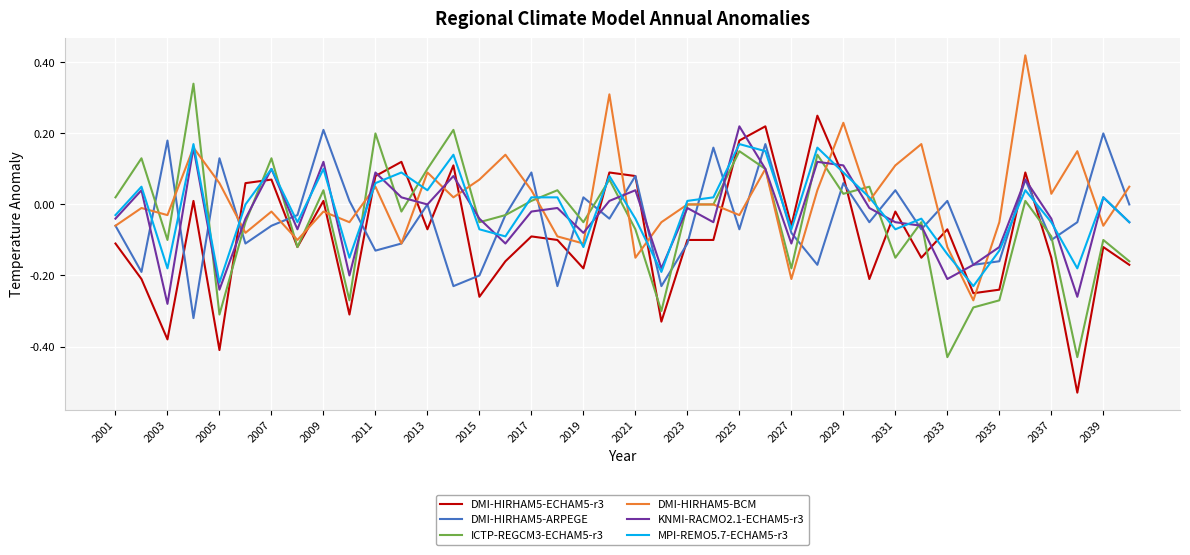

How many lines are shown in the chart?

6